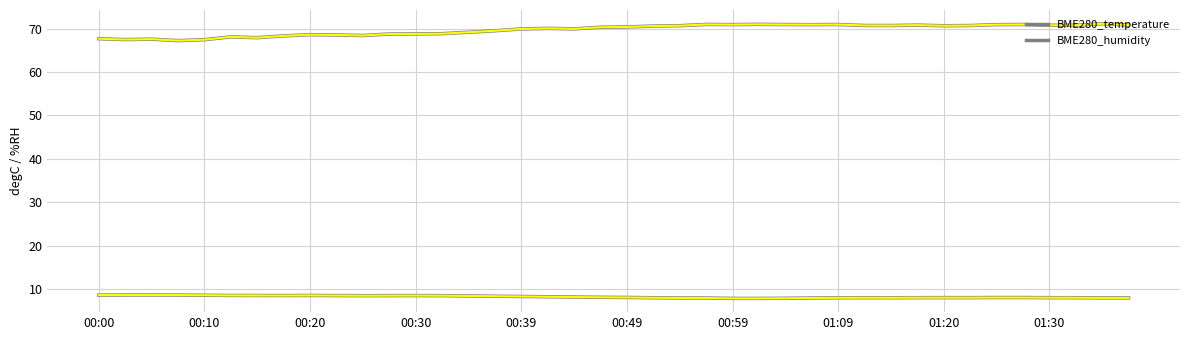

How many lines are shown in the chart?

2